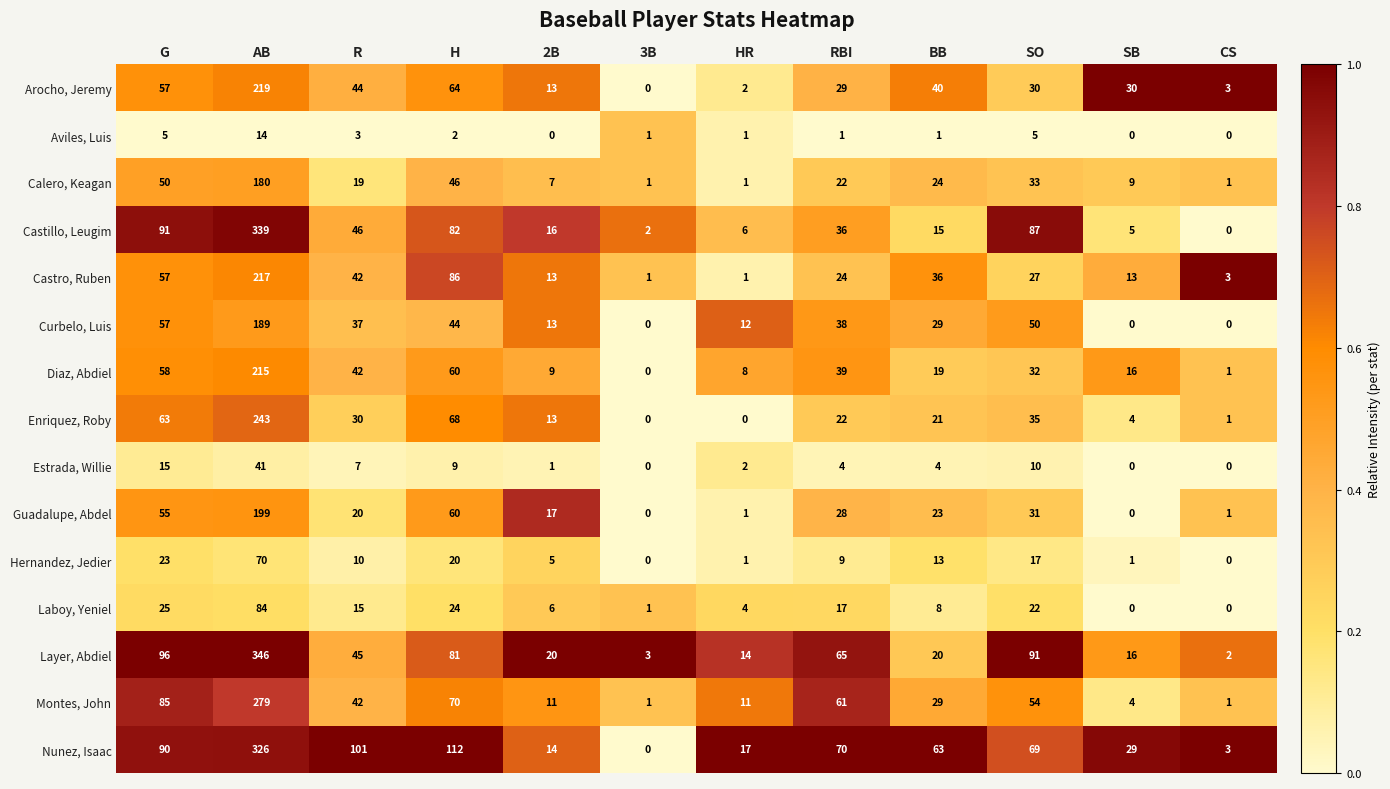

What is the sum of all Layer, Abdiel values?

799